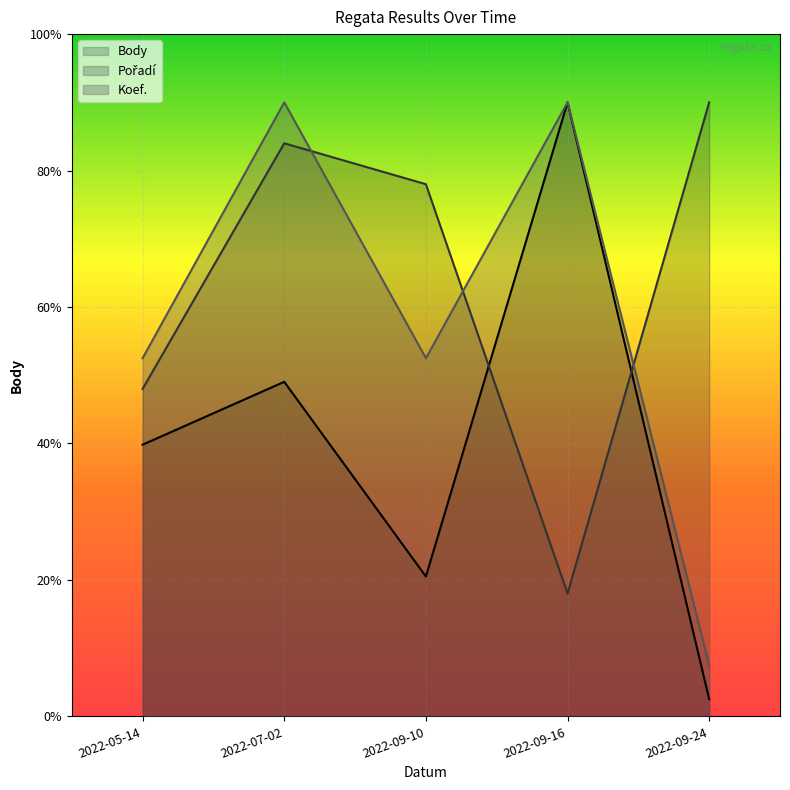

What is the sum of all Pořadí values?

32379.1